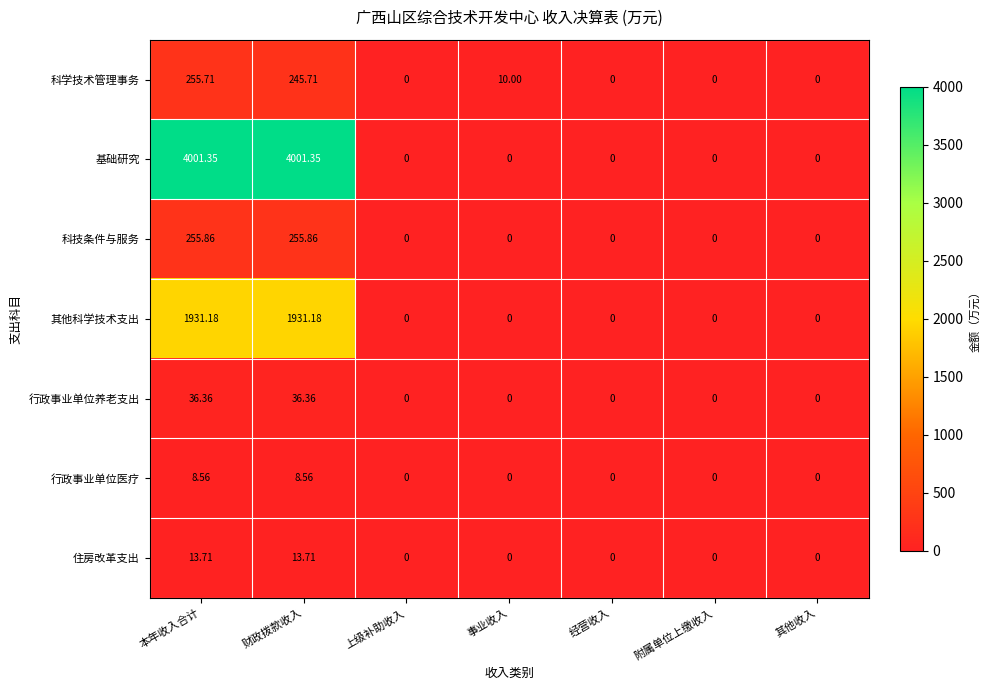

Which series has the largest total across all categories?

基础研究